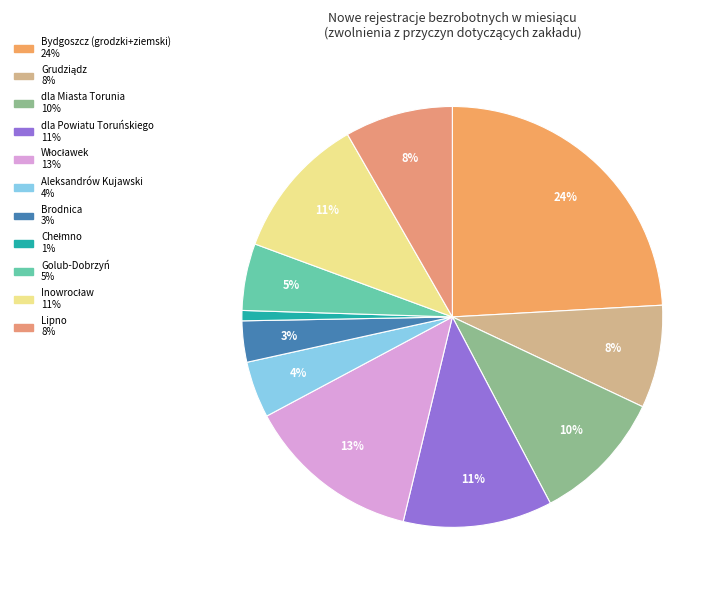

How many slices are in this pie chart?

11